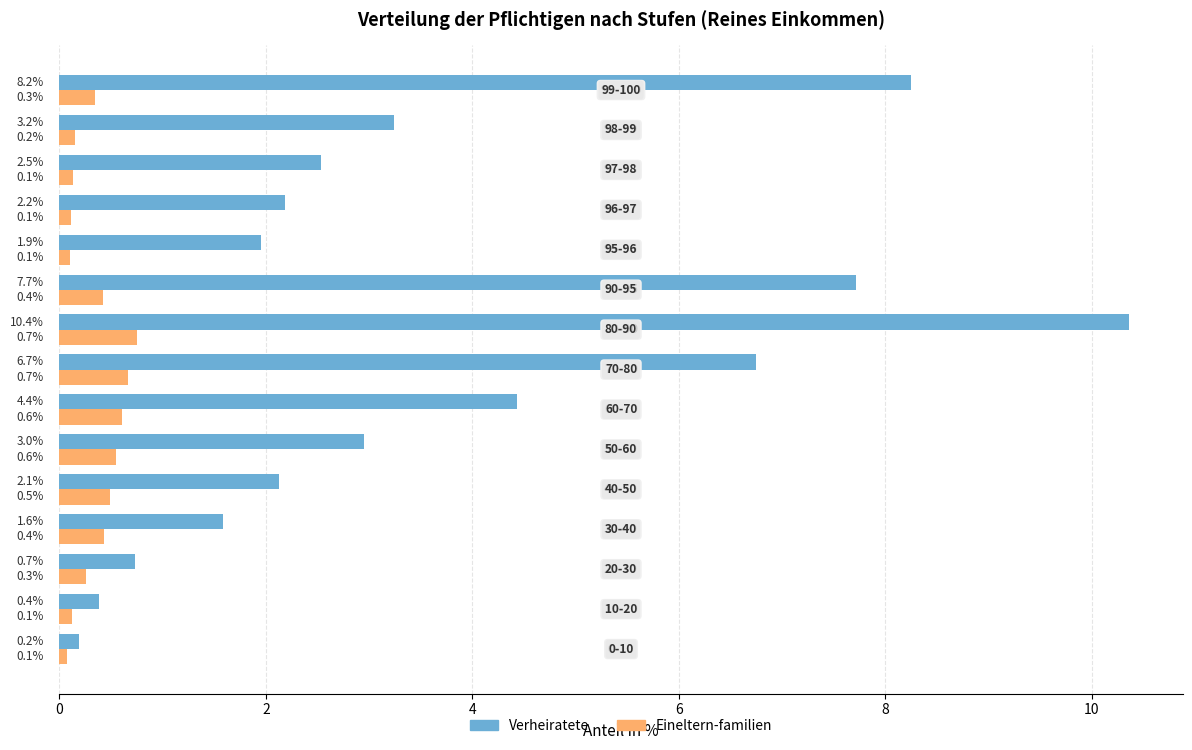

Rank the series by their maximum value, from highest to lowest.

Verheiratete, Eineltern-familien